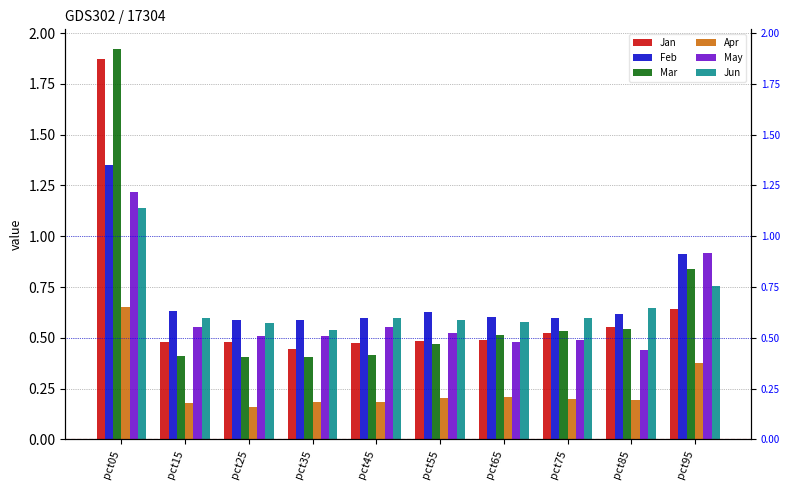

Which label corresponds to the largest value in the chart?

pct05